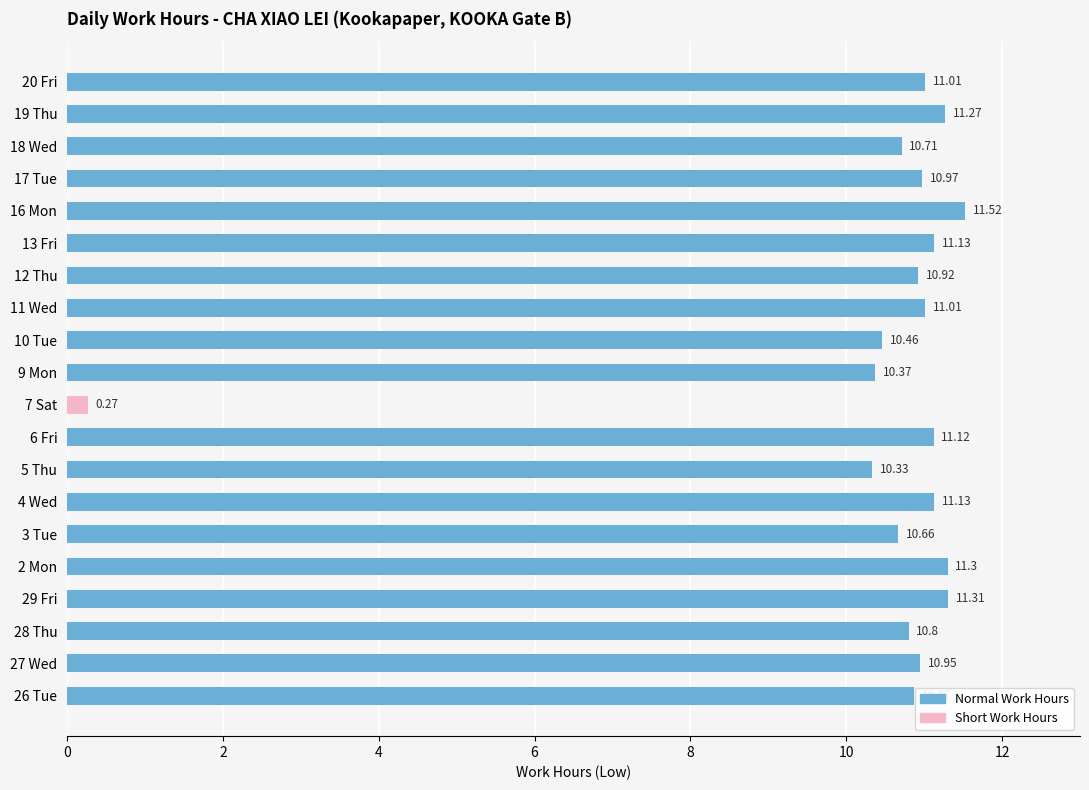

Approximately how many times larger is the value at 2 Mon compared to 16 Mon?

1.0